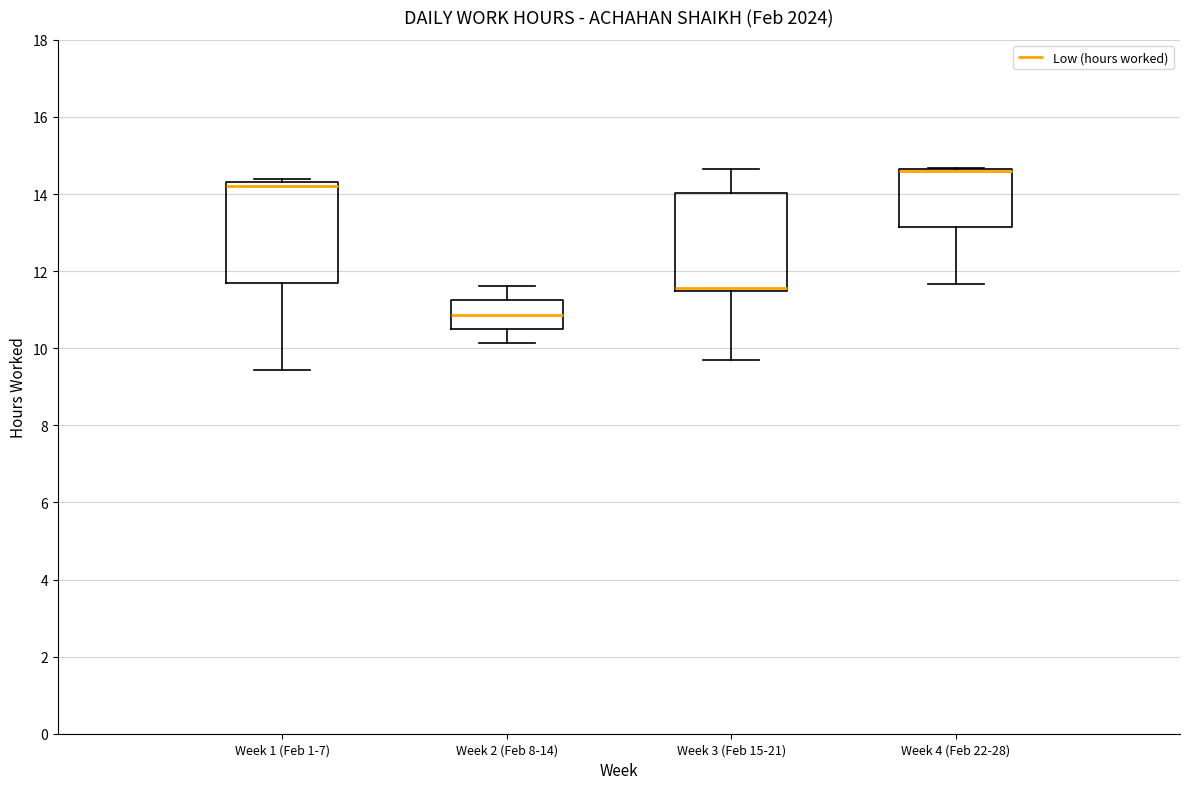

Reading left to right, read every box against the y-axis: the position of its median line, the range the box covers, and the ends of its whiskers. The values are not printed on the chart, so give them approximately, as read against the axis.

Week 1 (Feb 1-7): median 14.2, box 11.6 to 14.4, whiskers 9.4 to 14.4 (just above the box's upper edge)
Week 2 (Feb 8-14): median 10.8, box 10.6 to 11.2, whiskers 10.2 to 11.6
Week 3 (Feb 15-21): median 11.6, box 11.4 to 14.0, whiskers 9.6 to 14.6
Week 4 (Feb 22-28): median 14.6 (drawn on the box's upper edge), box 13.2 to 14.6, whiskers 11.6 to 14.6